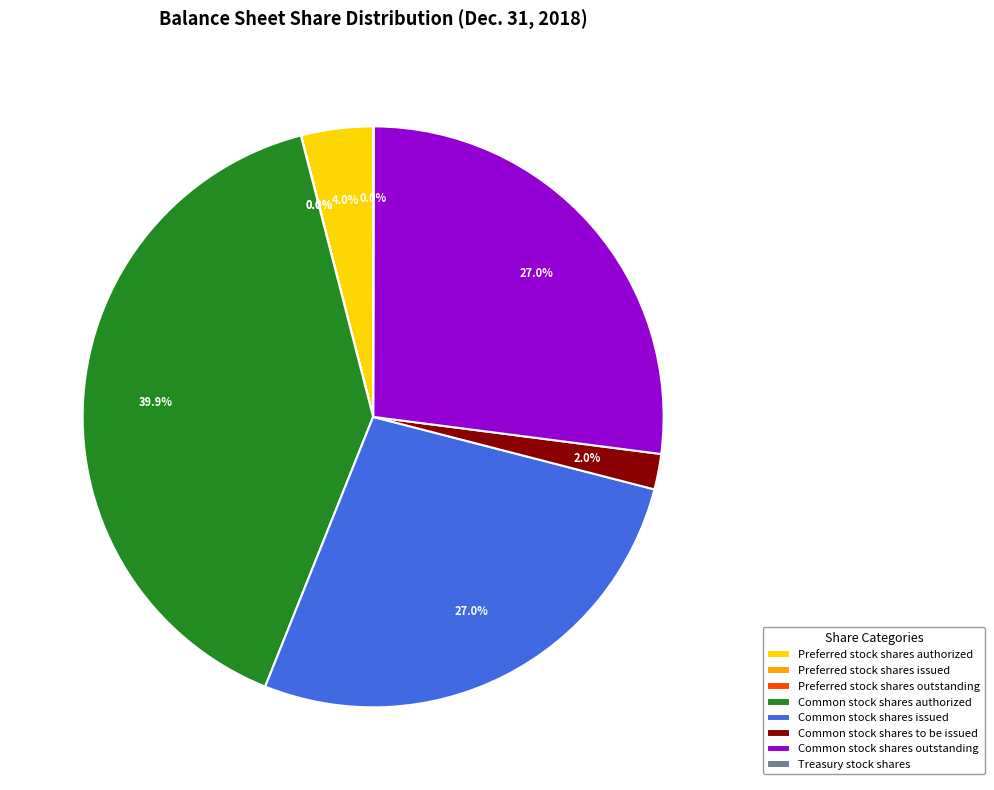

Is Preferred stock shares authorized the majority of the pie?

No